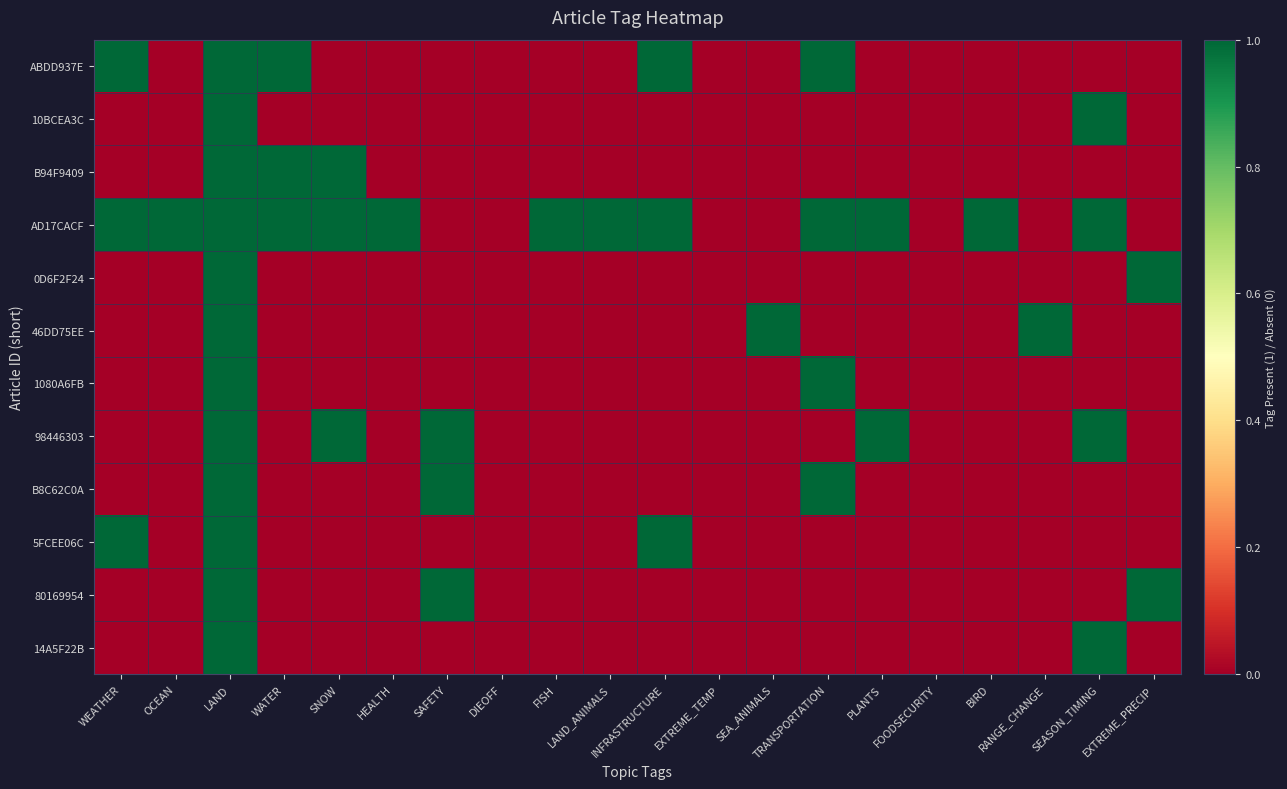

Which series has the largest total across all categories?

AD17CACF